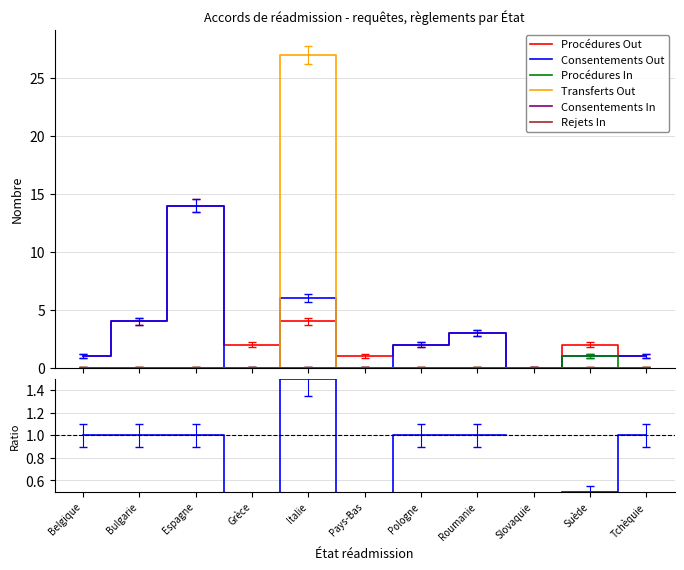

The value of Transferts Out at Pays-Bas is 12.3. True or false?

False